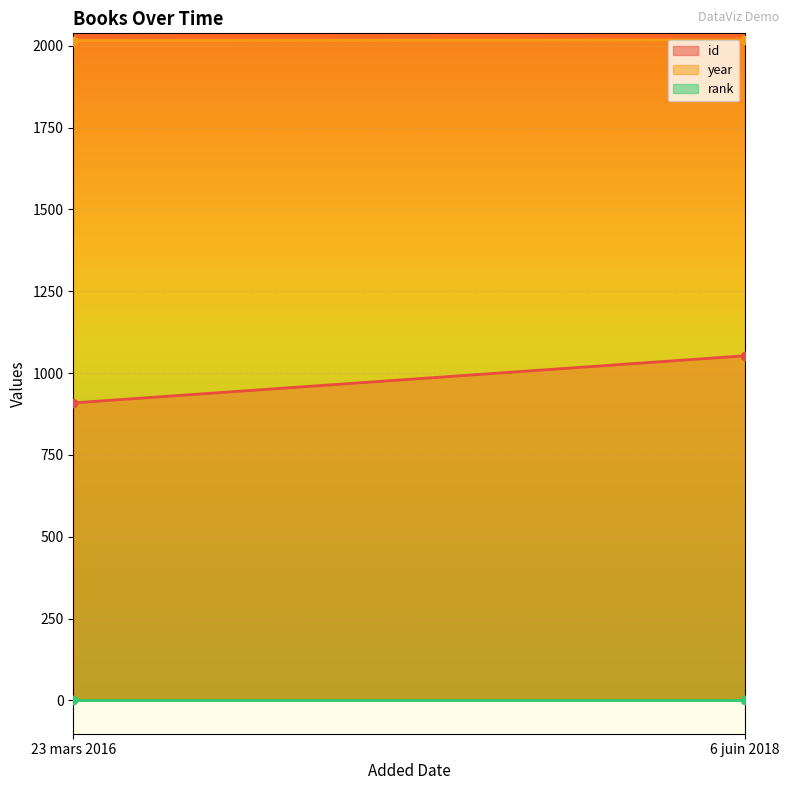

Count the number of data series in this chart.

3